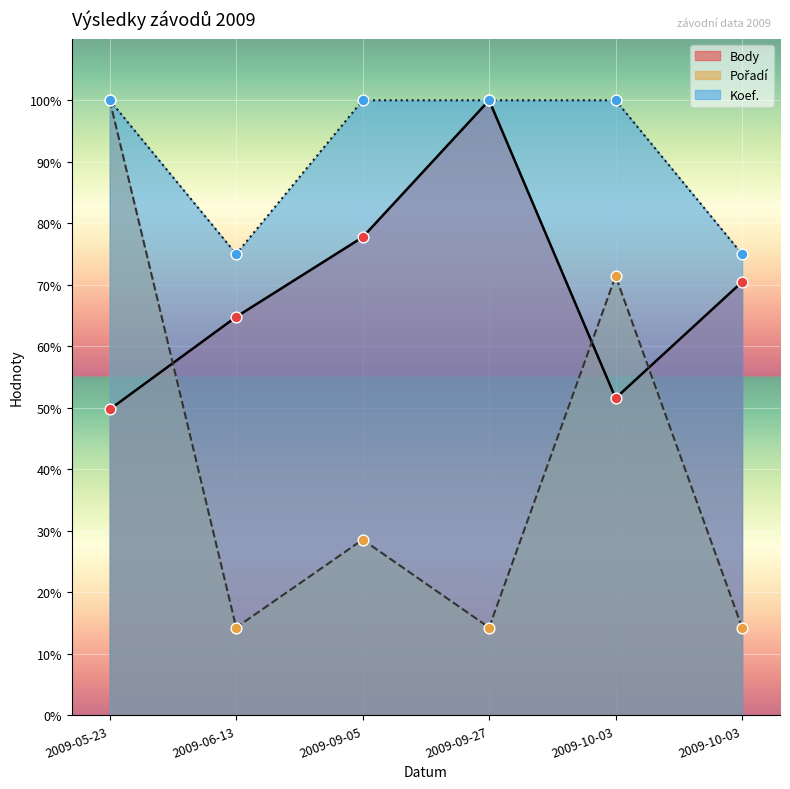

Is the value of Pořadí at 2009-05-23 greater than the value of Koef. at 2009-09-05?

No